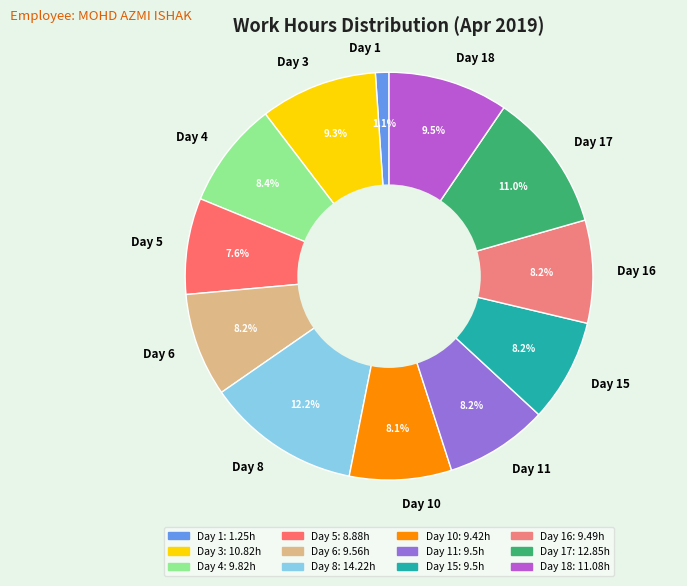

To the nearest percent, what portion does Day 8 represent?

12%